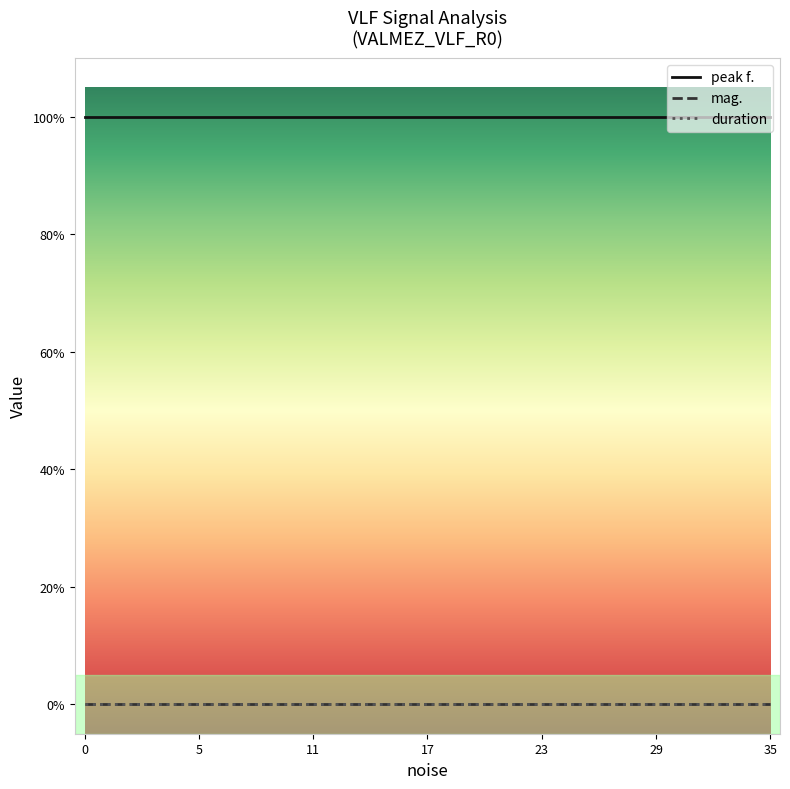

What is the label of the 25th point from the right?

11